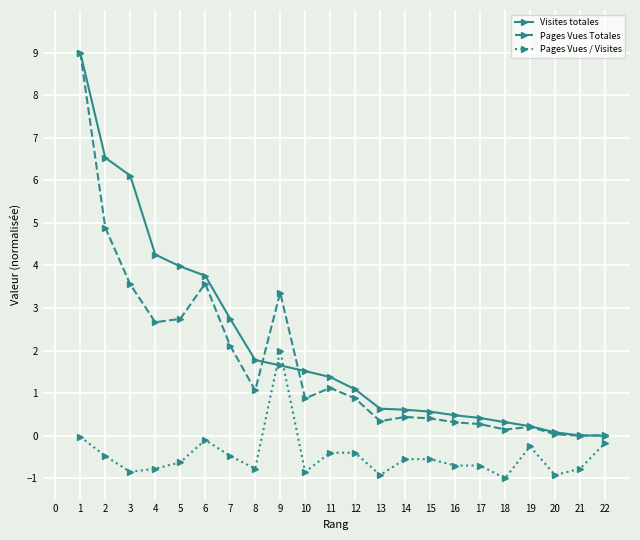

Is the value of Visites totales at 18 greater than the value of Pages Vues Totales at 4?

No